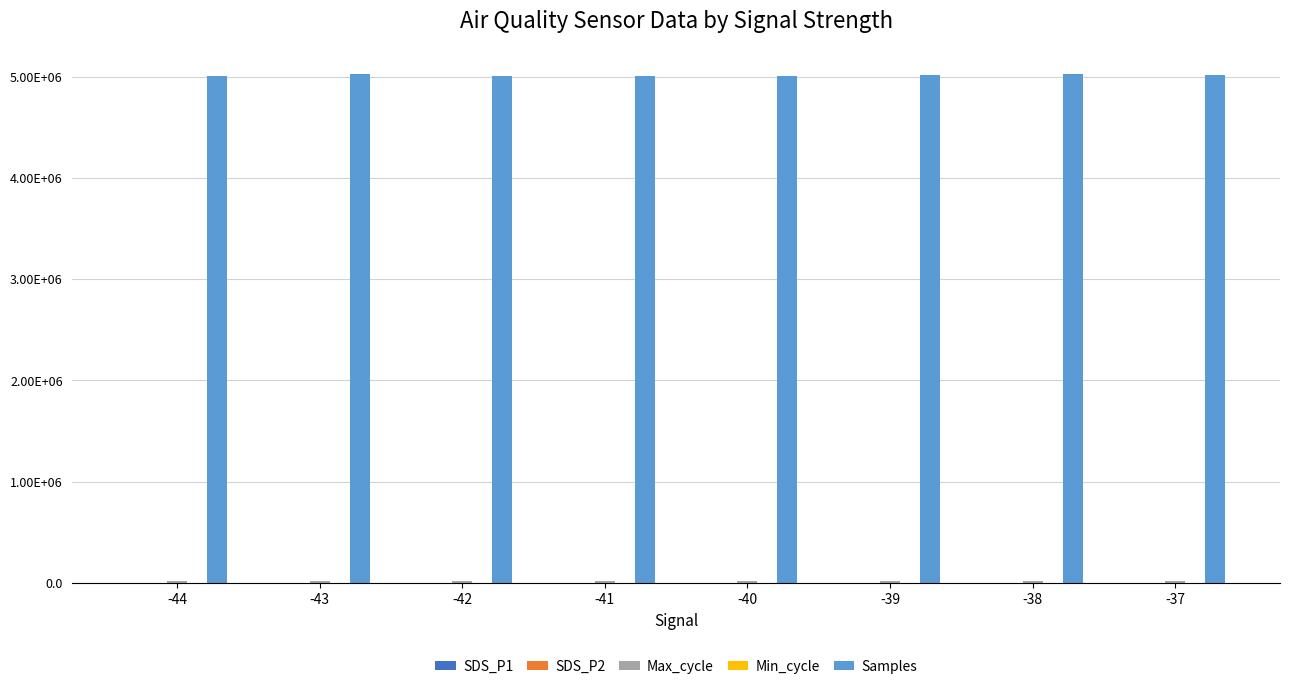

Are the bars grouped side by side (vs. stacked)?

Yes